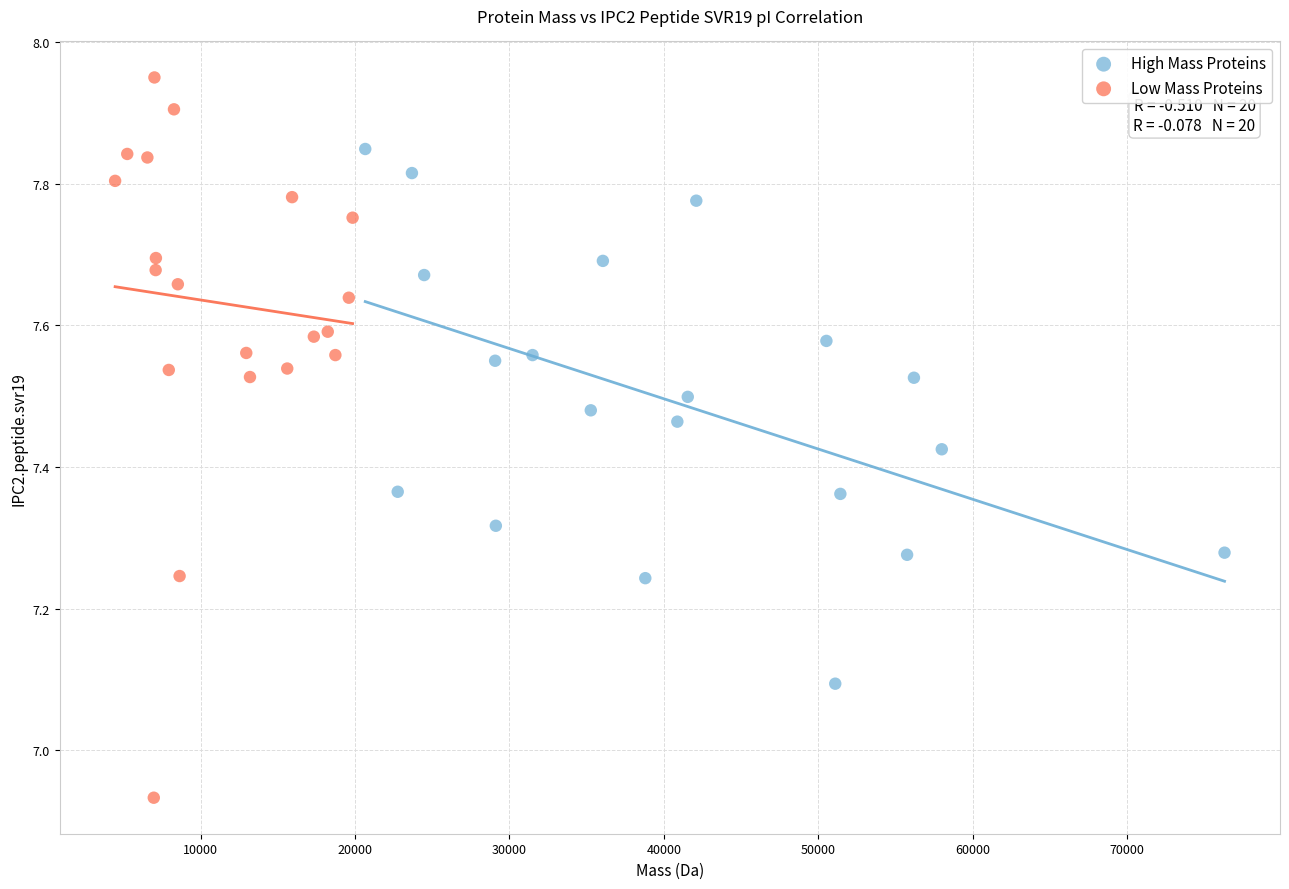

Which series has the widest spread of Y values?

Low Mass Proteins